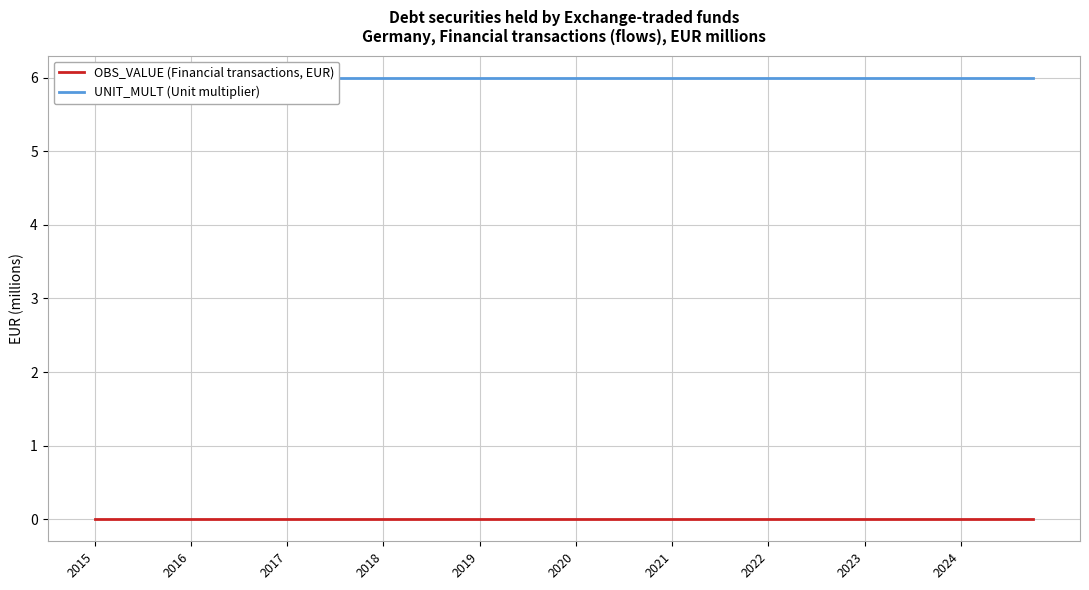

The UNIT_MULT (Unit multiplier) series shows 8 at 13. True or false?

False